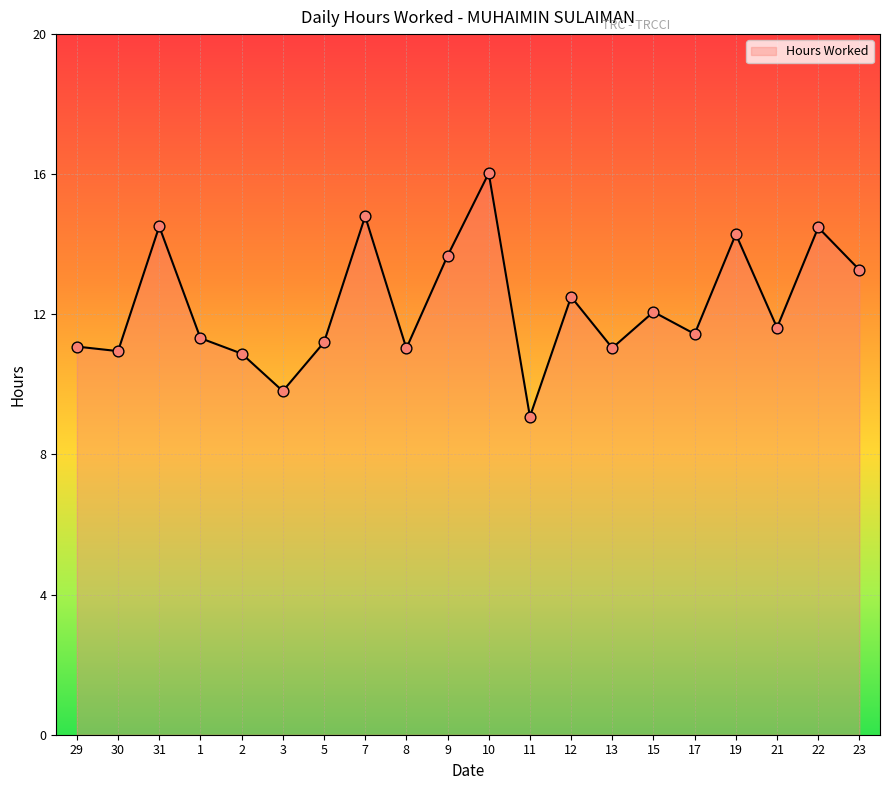

What is the ratio of the value at 19 to the value at 31?

1.0